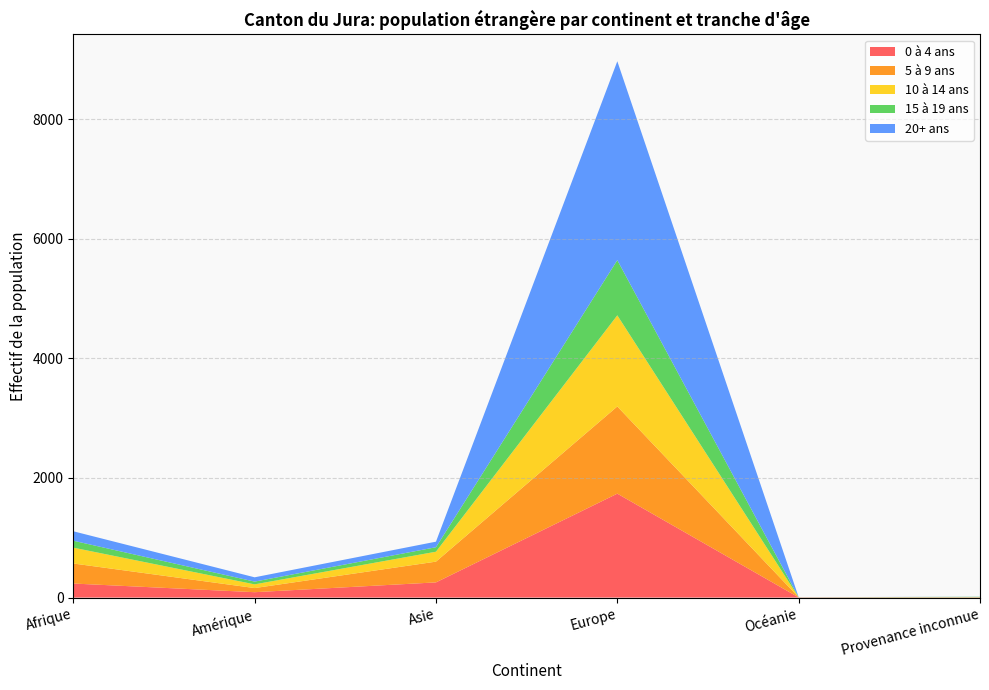

How many lines are shown in the chart?

5